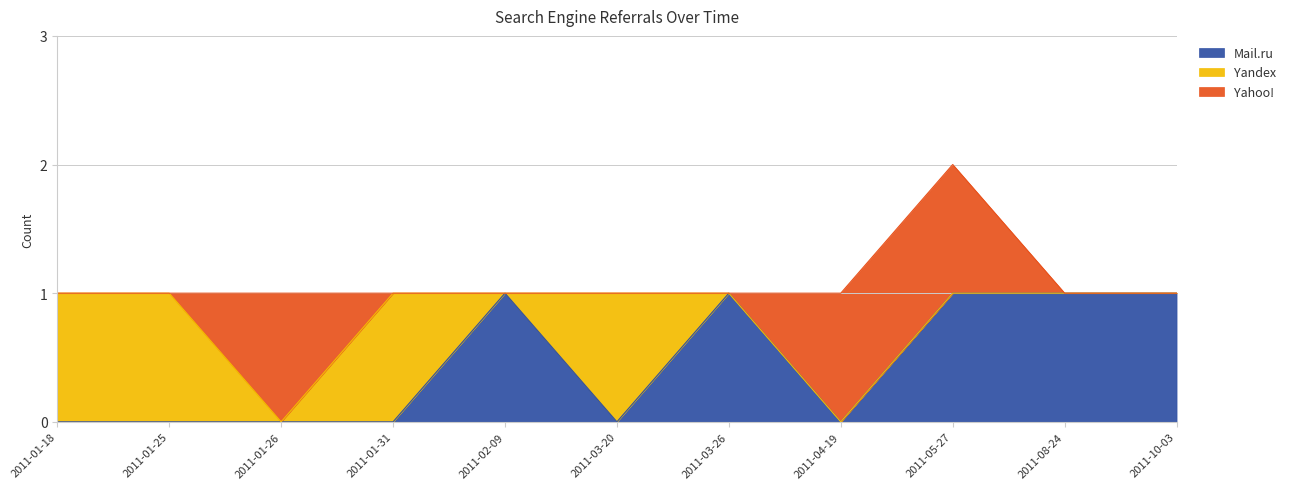

At which label does Yandex reach its peak?

2011-01-18